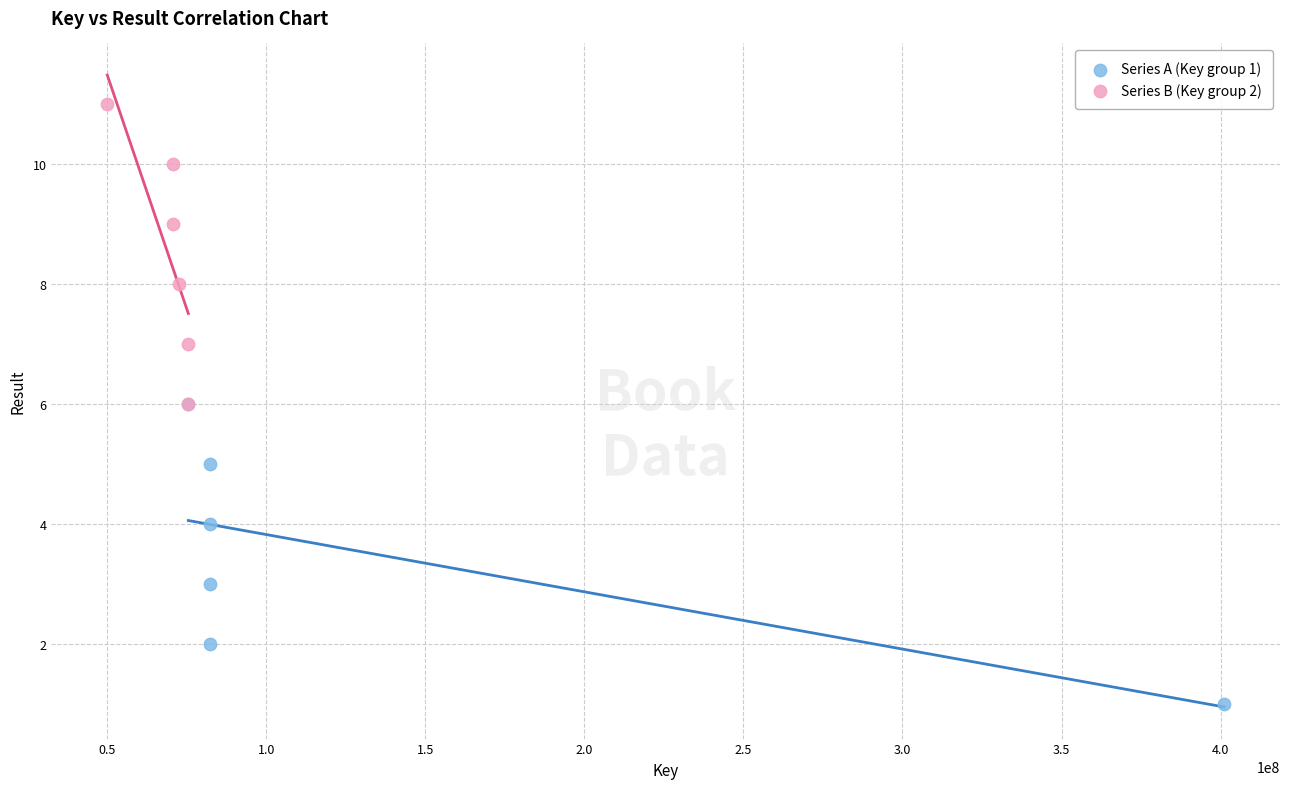

What are all the series names shown in the legend?

Series A (Key group 1), Series B (Key group 2)